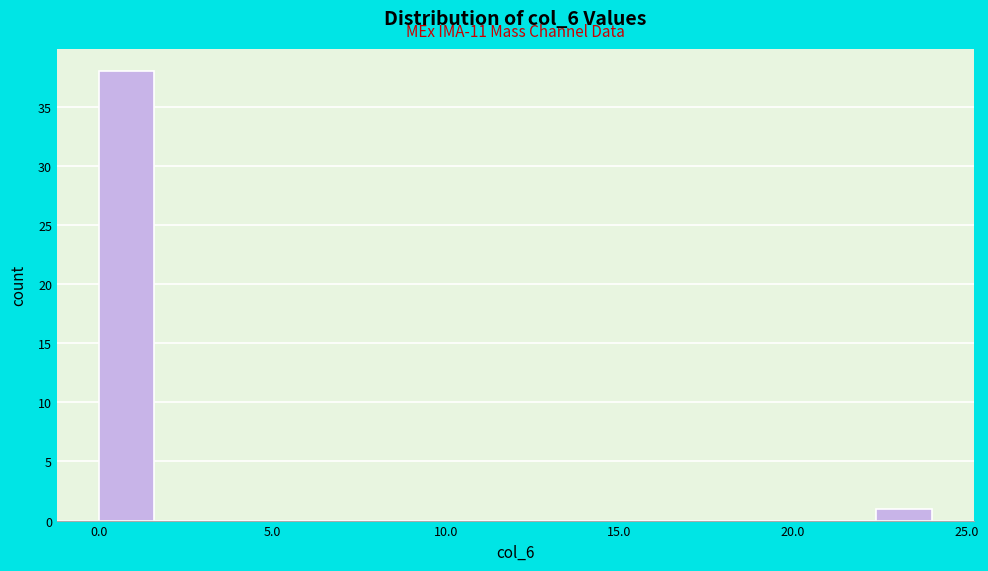

Around what value on the x-axis is the tallest bar? Give the approximate position of its centre, as read against the axis.

1.0